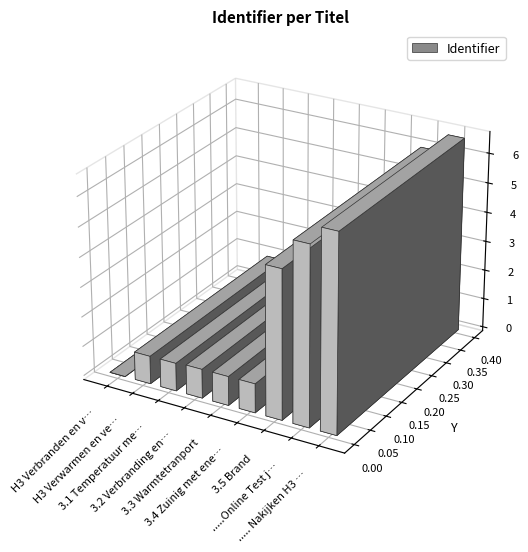

What position from the left is H3 Verwarmen en verbranden?

2